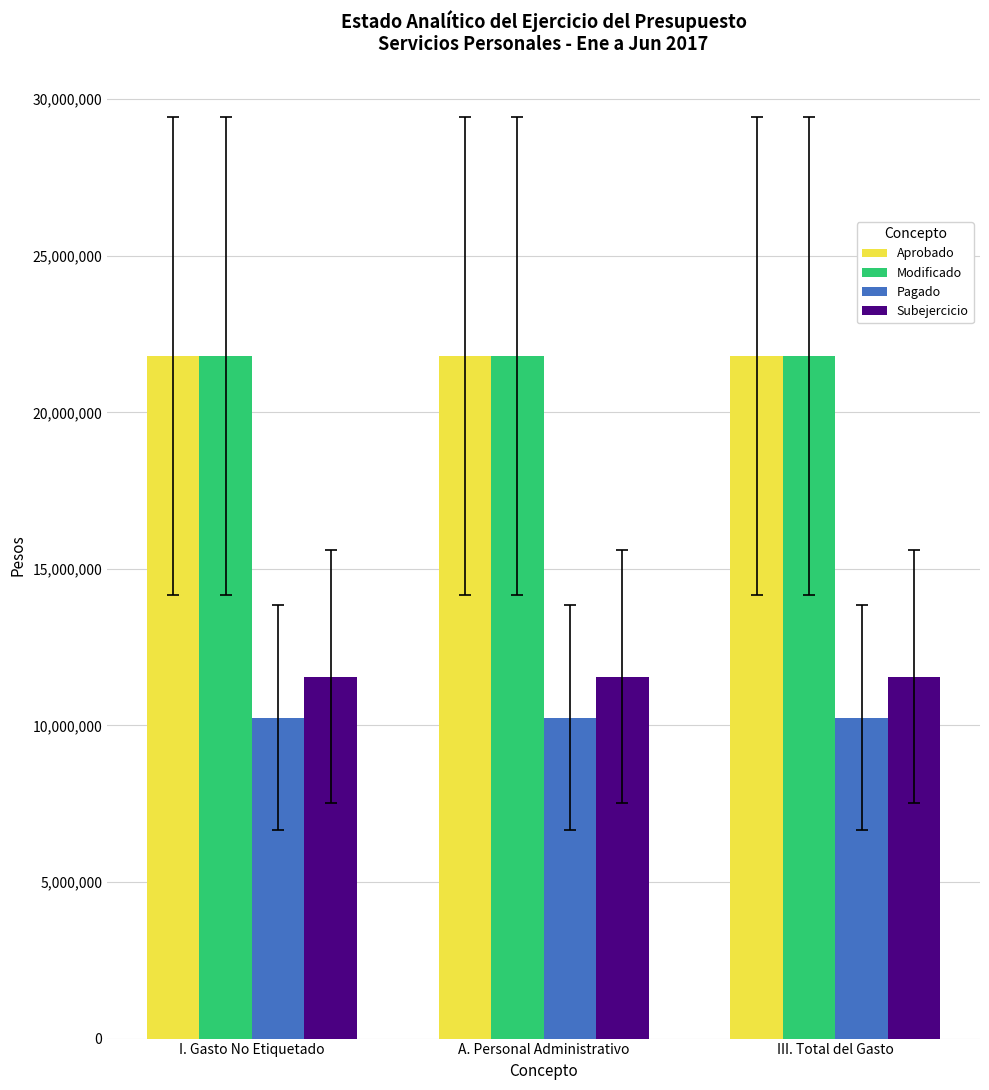

Read the Subejercicio value at I. Gasto No Etiquetado.

11556140